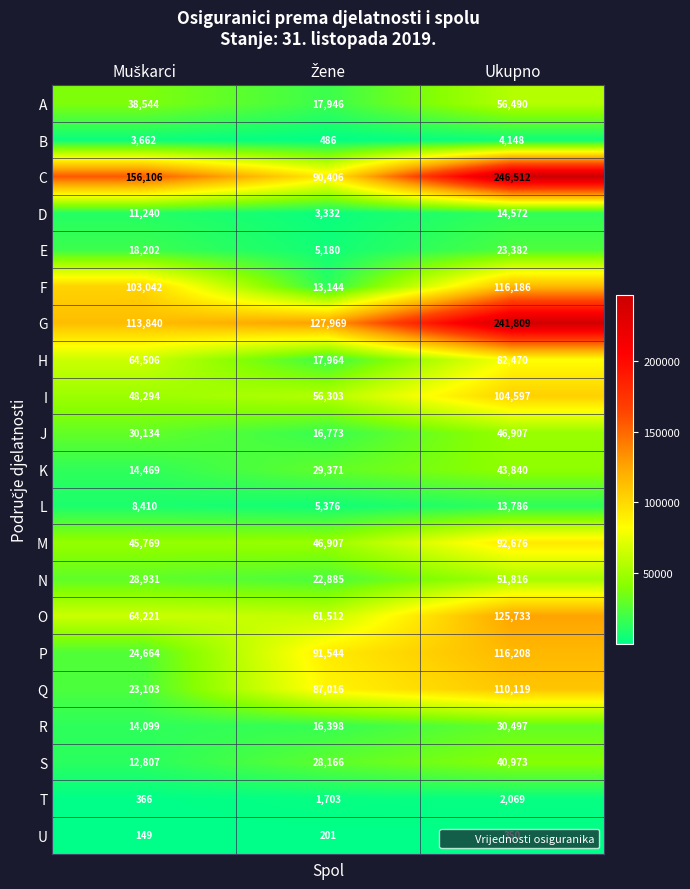

Which series has the largest range (max minus min)?

C